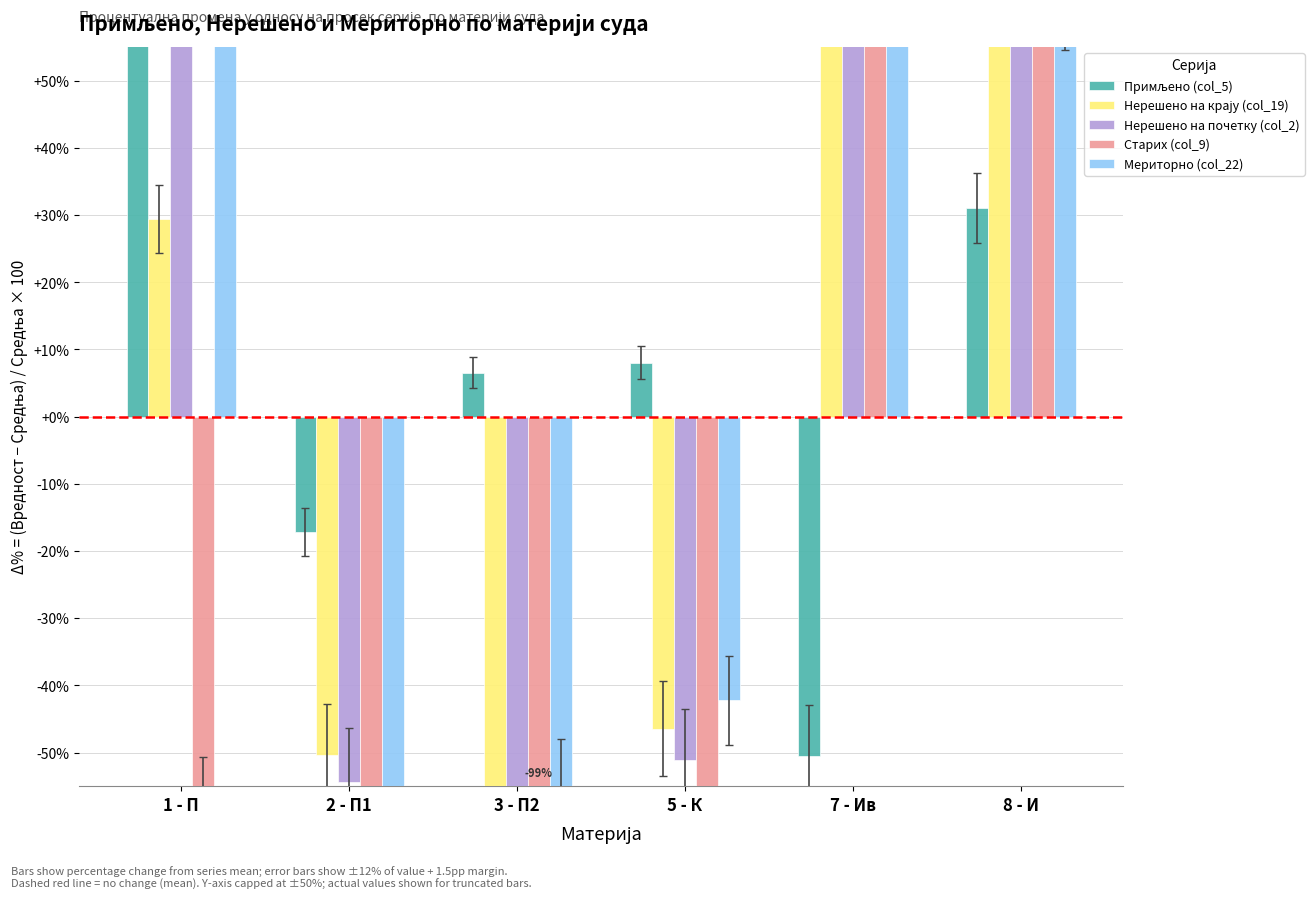

How many positive values does the Старих (col_9) series have?

2